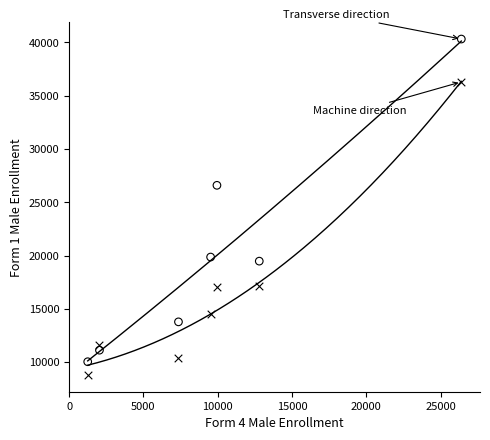

Across all data points, what is the range of Y values (max minus min)?

31503